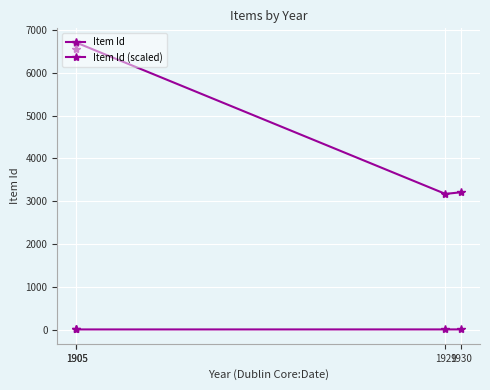

True or false: Item Id (scaled) and Item Id intersect in this chart.

False